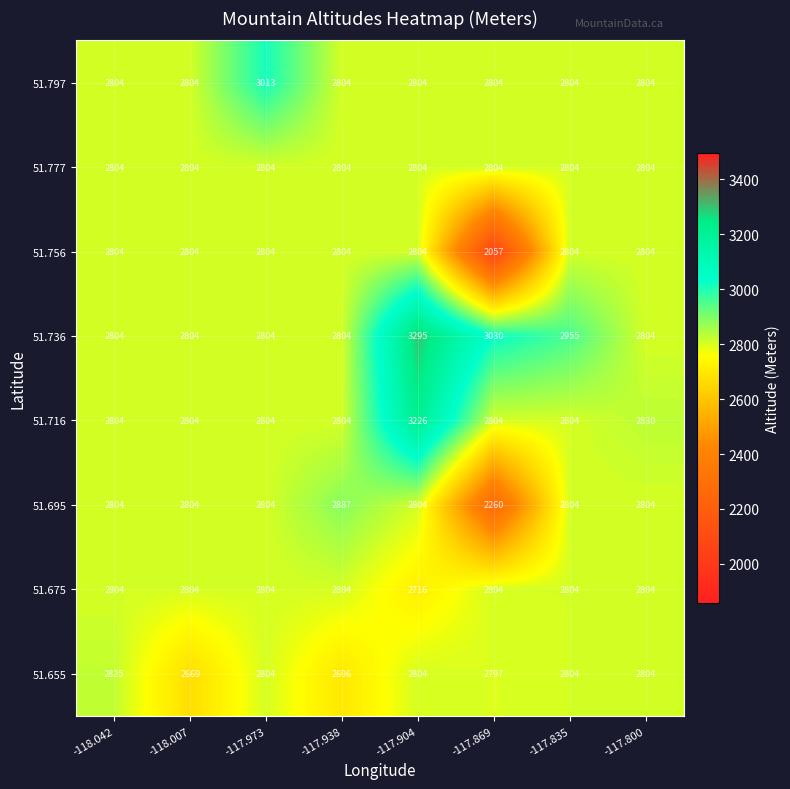

What is the minimum value shown in the chart?

2057